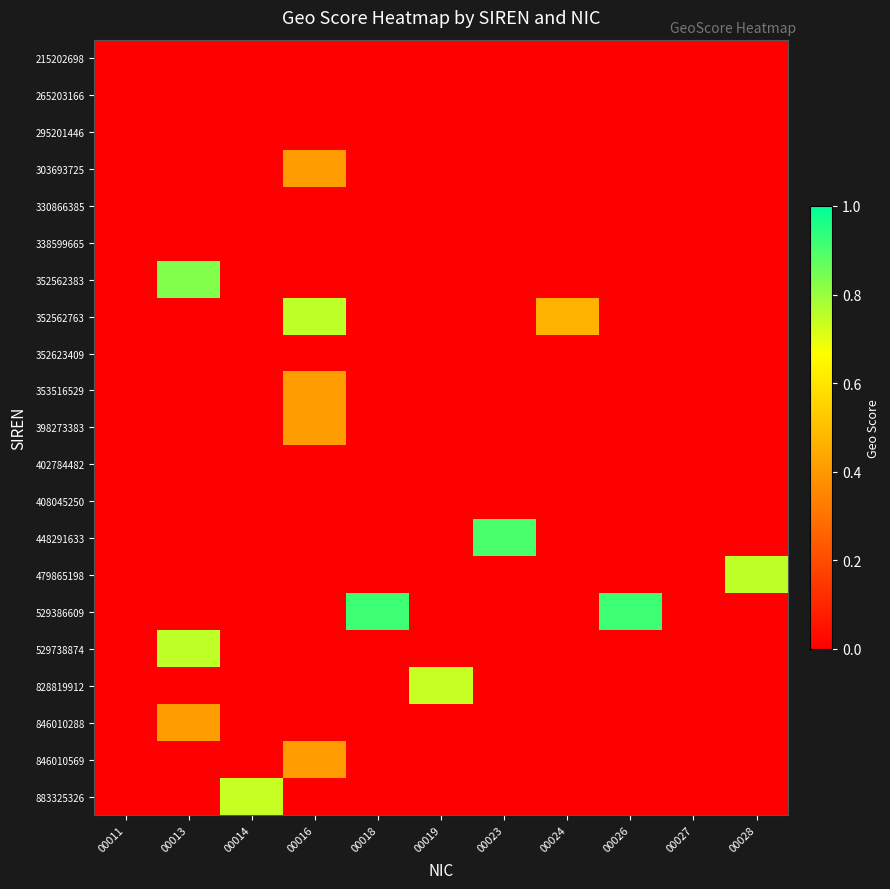

What is the difference between the highest and lowest values at 00028?

0.8